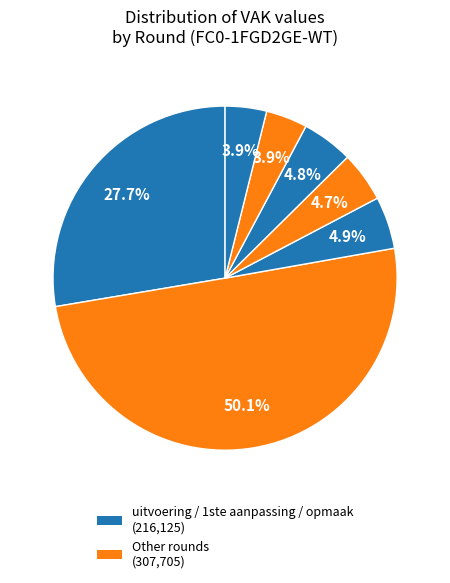

Count the number of slices in the pie.

7